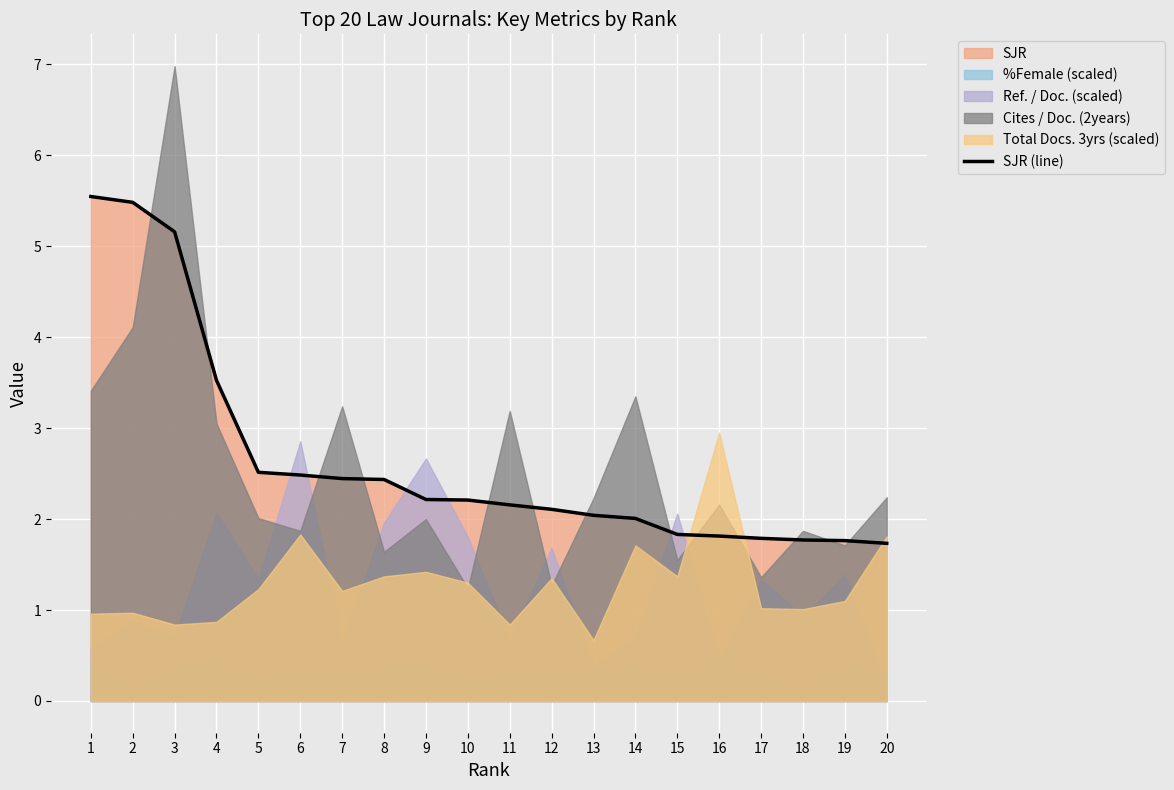

Rank the categories by value from lowest to highest.

20, 19, 18, 17, 16, 15, 14, 13, 12, 11, 10, 9, 8, 7, 6, 5, 4, 3, 2, 1